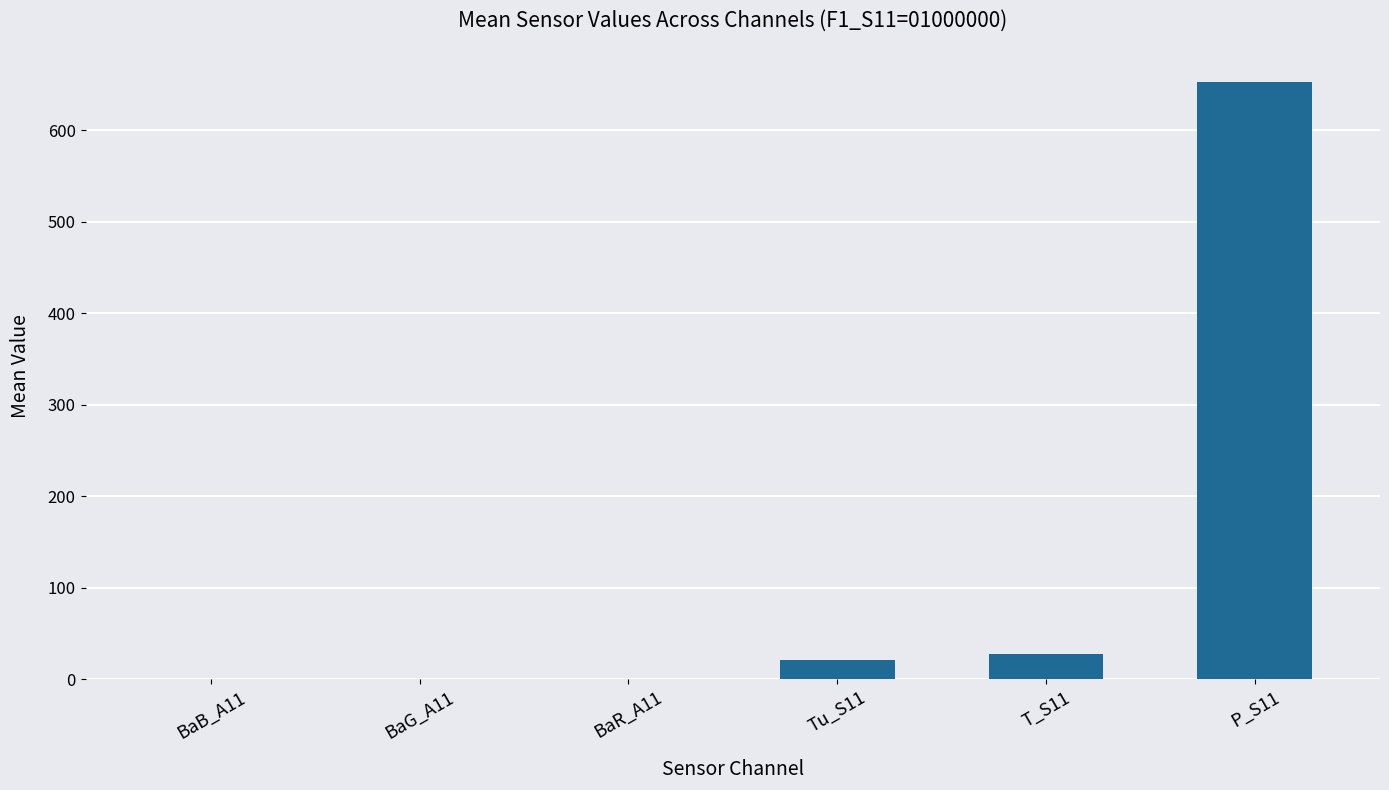

Which category has the highest value across all series?

P_S11